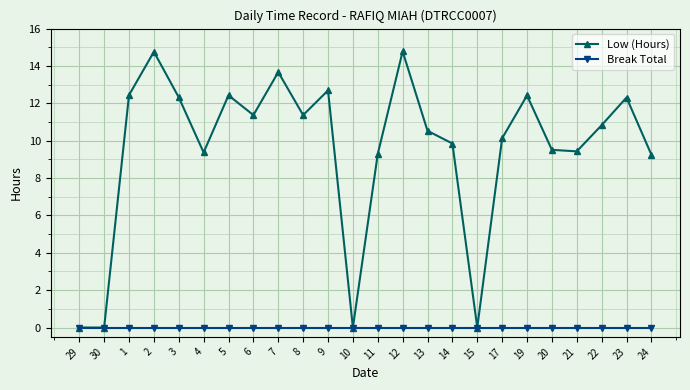

What is the maximum value for Low (Hours)?

14.8